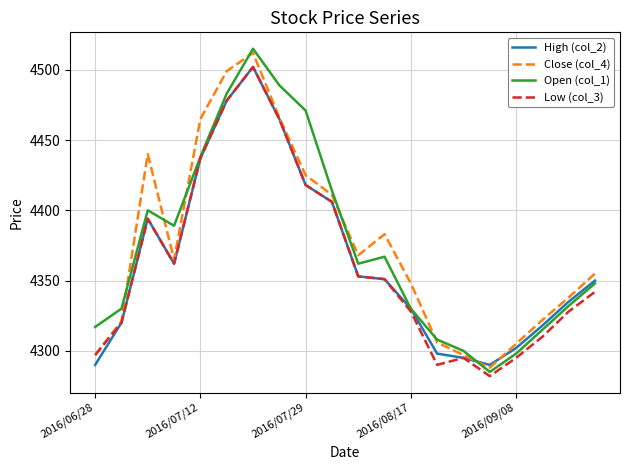

What is the maximum value for High (col_2)?

4502